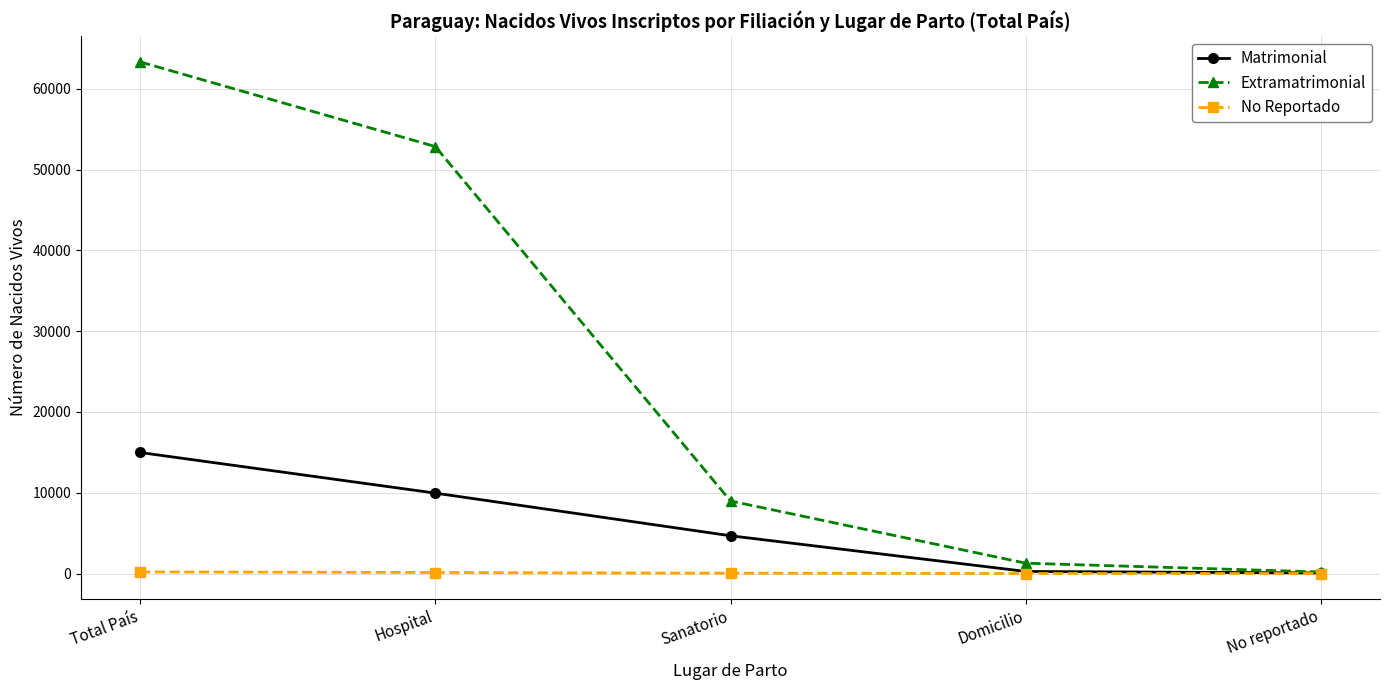

Which series has the largest total across all categories?

Extramatrimonial